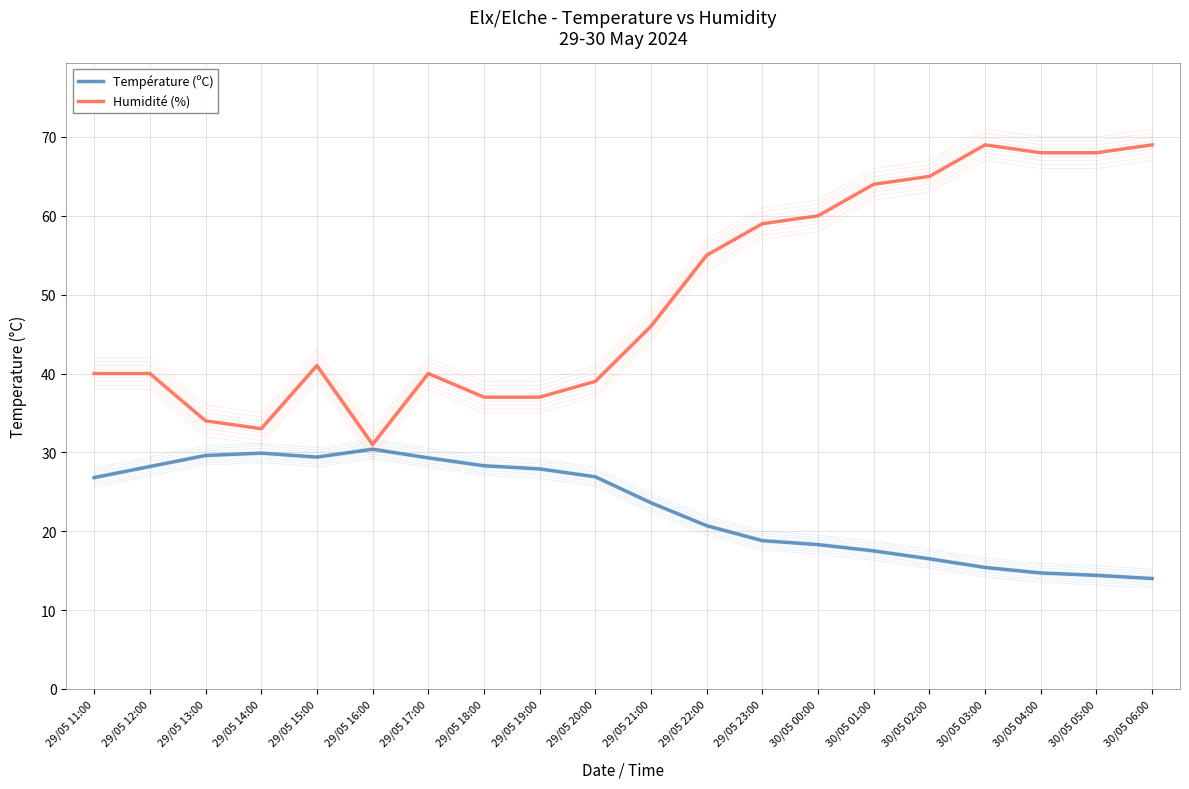

What is the value of the Humidité (%) point at the 9th from the left?

37.0